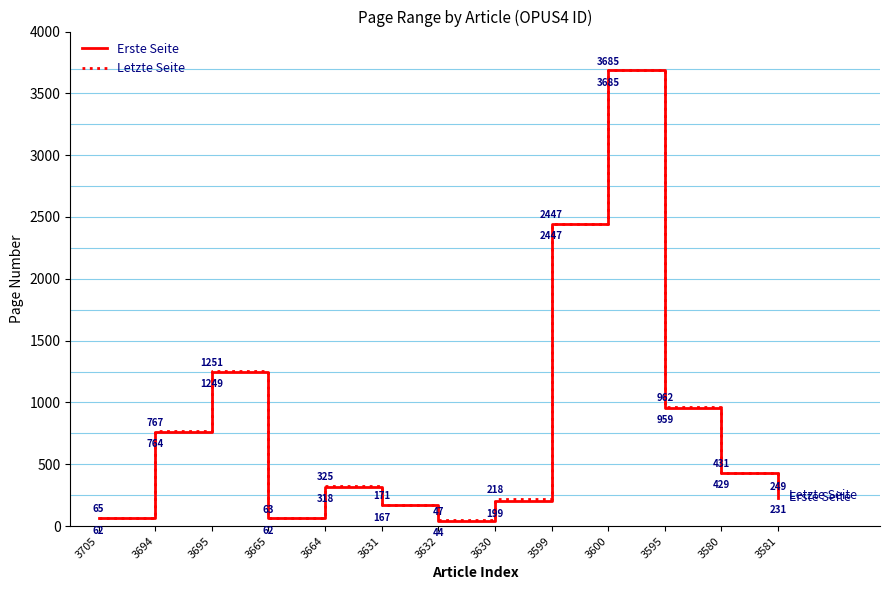

Which category has the highest value in the Erste Seite series?

3600